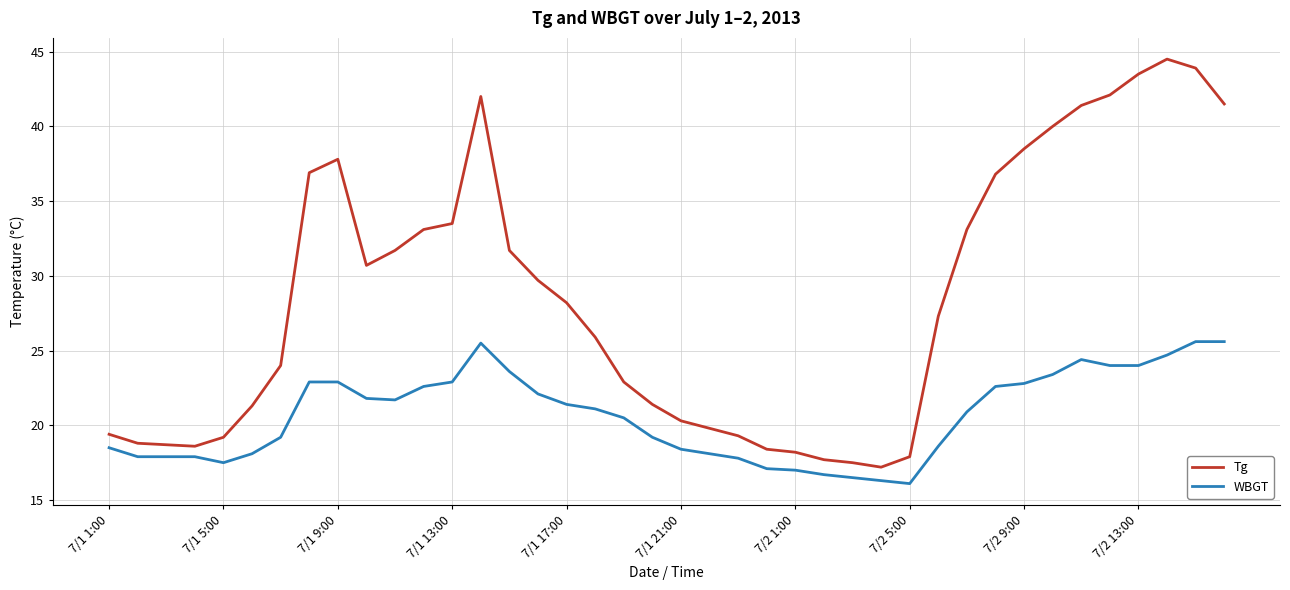

What are all the series names shown in the legend?

Tg, WBGT